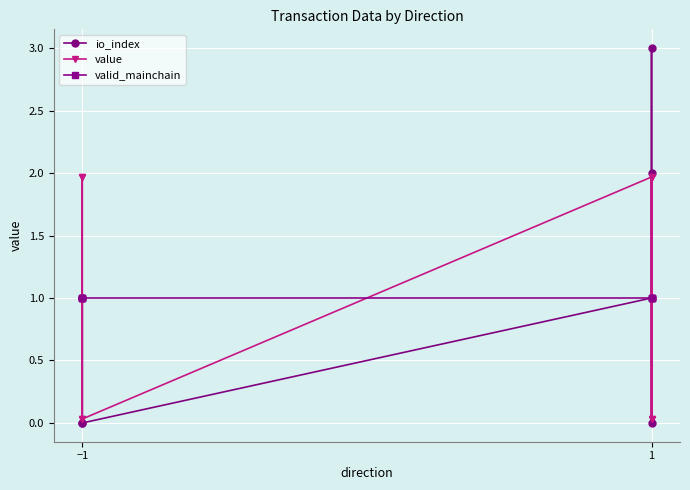

What is the difference between the maximum and minimum values in the io_index series?

3.0